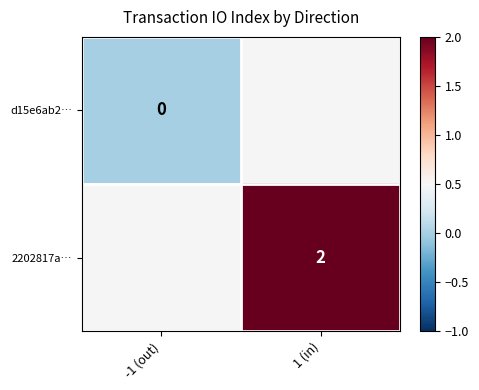

Is it true that 2202817a… equals 1 at 1 (in)?

False